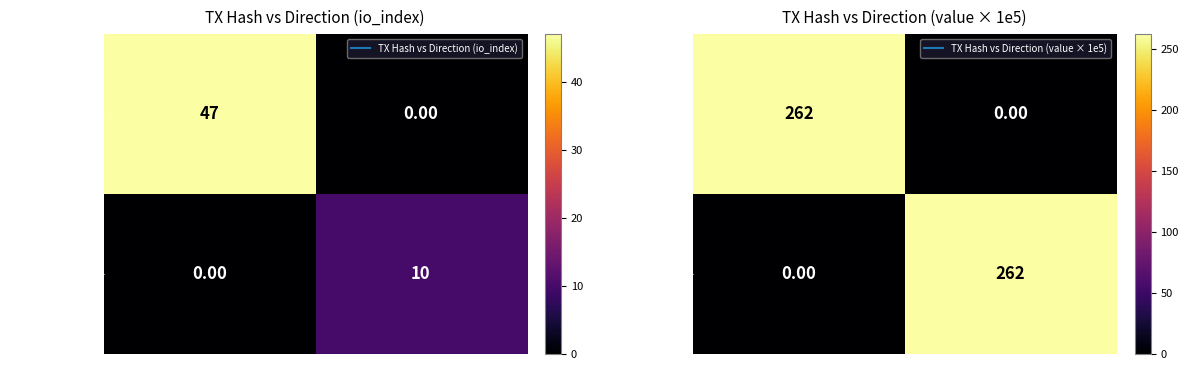

What is the difference between the maximum and minimum values in the 6d9ff75b...b8b series?

262.1